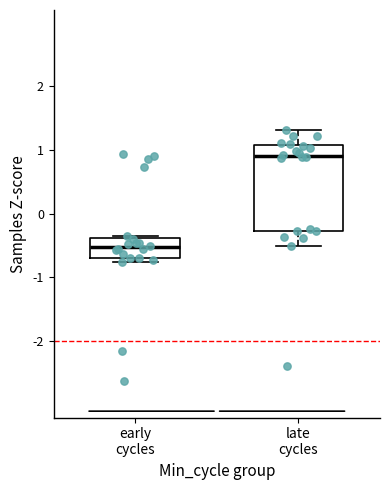

Reading left to right, read every box against the y-axis: the position of its median line, the range the box covers, and the ends of its whiskers. The values are not printed on the chart, so give them approximately, as read against the axis.

early cycles: median -0.5, box -0.7 to -0.4, whiskers -0.8 to -0.4 (just above the box's upper edge)
late cycles: median 0.9, box -0.3 to 1.1, whiskers -0.5 to 1.3